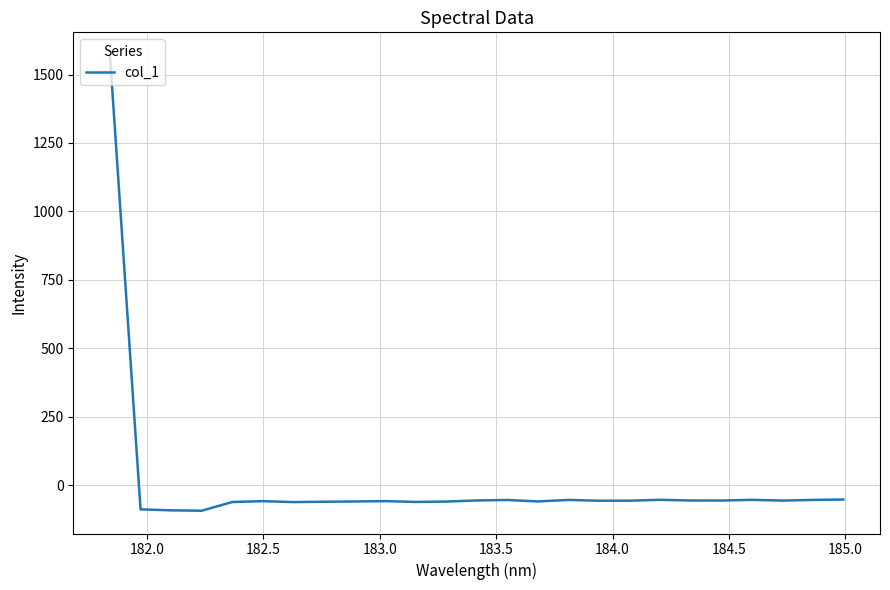

What is the difference between the maximum and minimum values?

1664.6